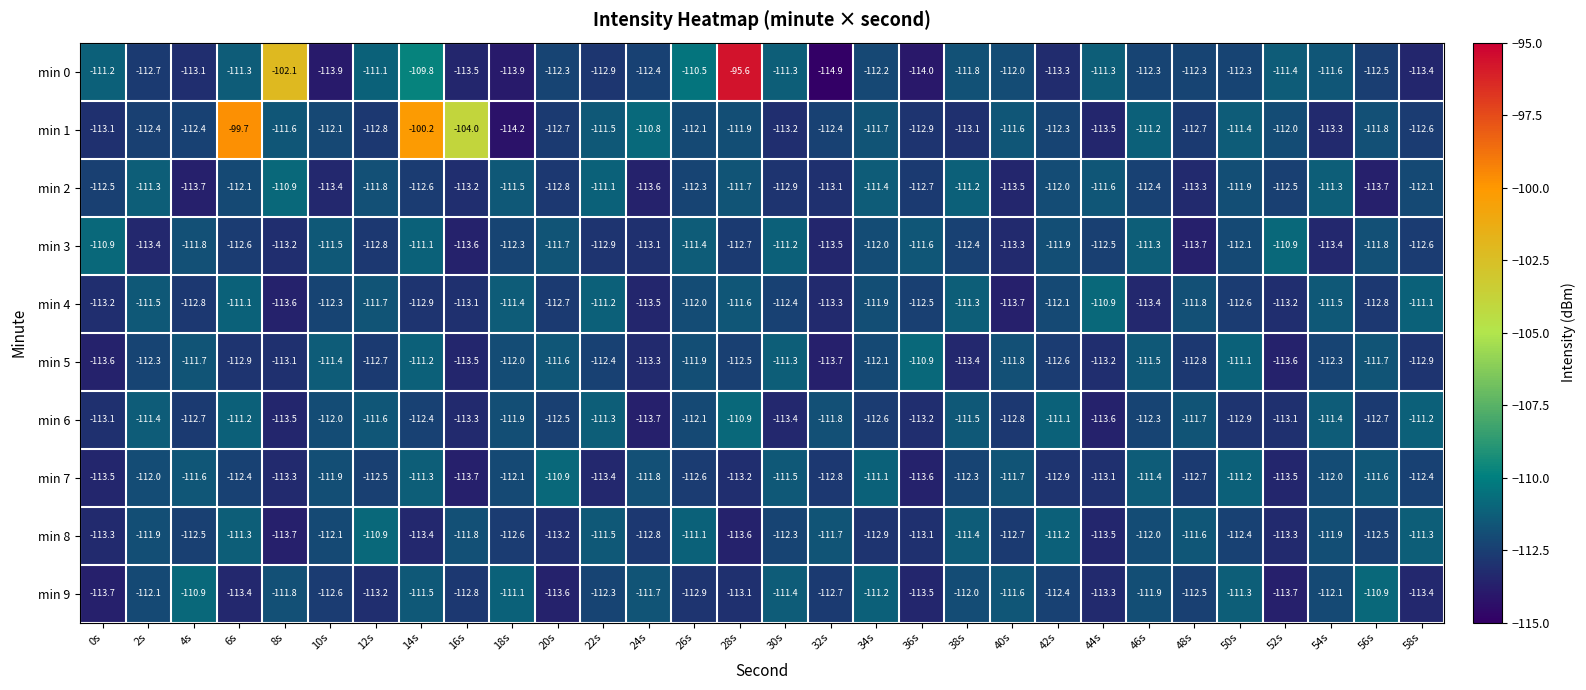

What is the difference between the maximum and minimum values in the min 1 series?

14.5